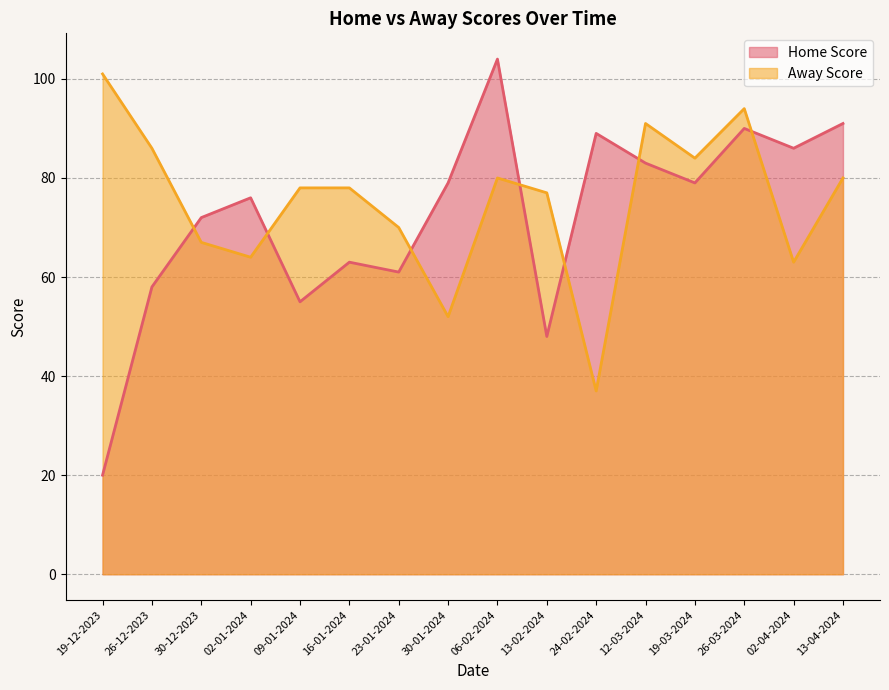

What position from the right is 09-01-2024?

12